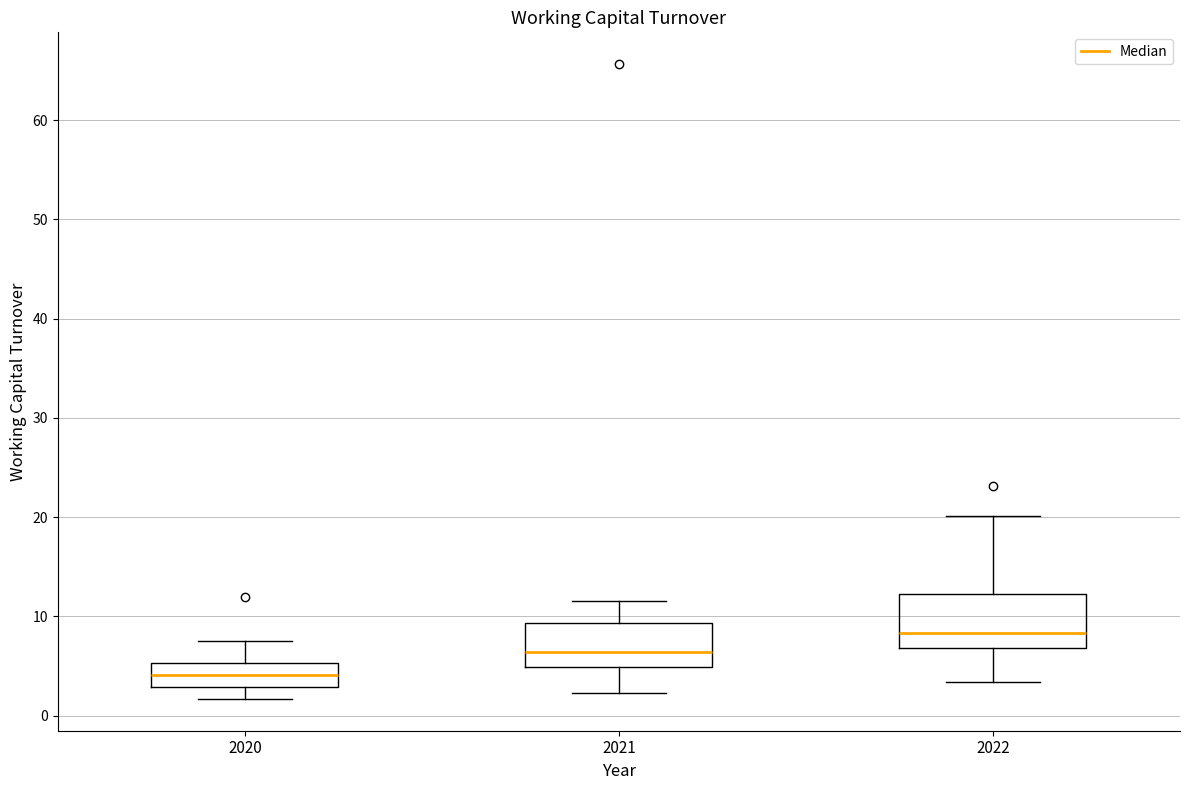

Reading left to right, transcribe this box plot: for each box, give where its median line is, the range the box spans, and where its two whiskers end, as read against the y-axis. The values are not printed on the chart, so give them approximately, as read against the axis.

2020: median 4, box 3 to 5, whiskers 2 to 8
2021: median 6, box 5 to 9, whiskers 2 to 12
2022: median 8, box 7 to 12, whiskers 3 to 20